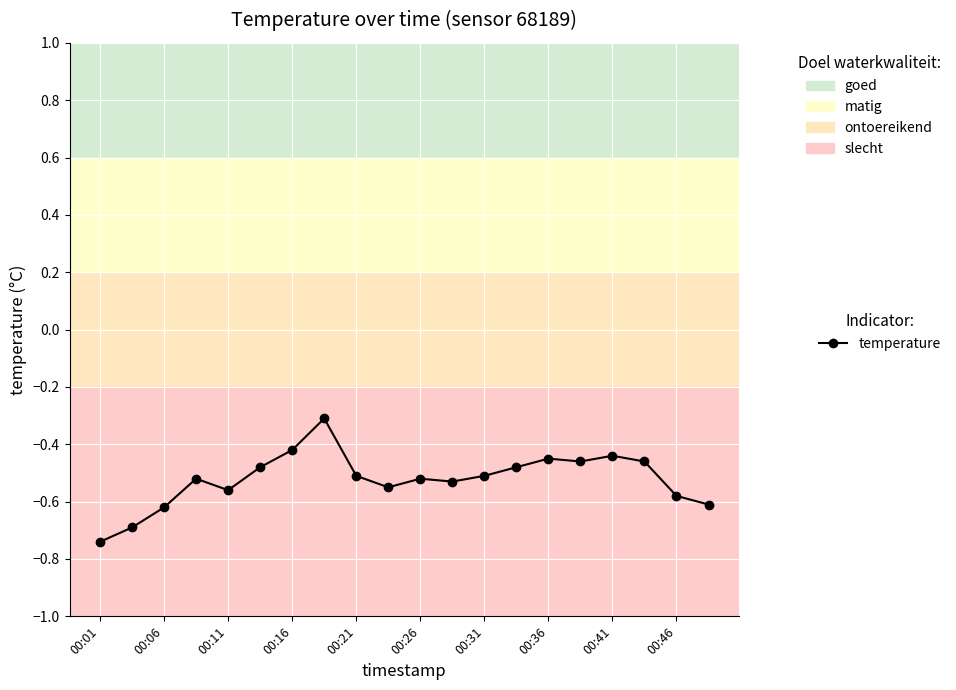

How many series are shown in this chart?

1